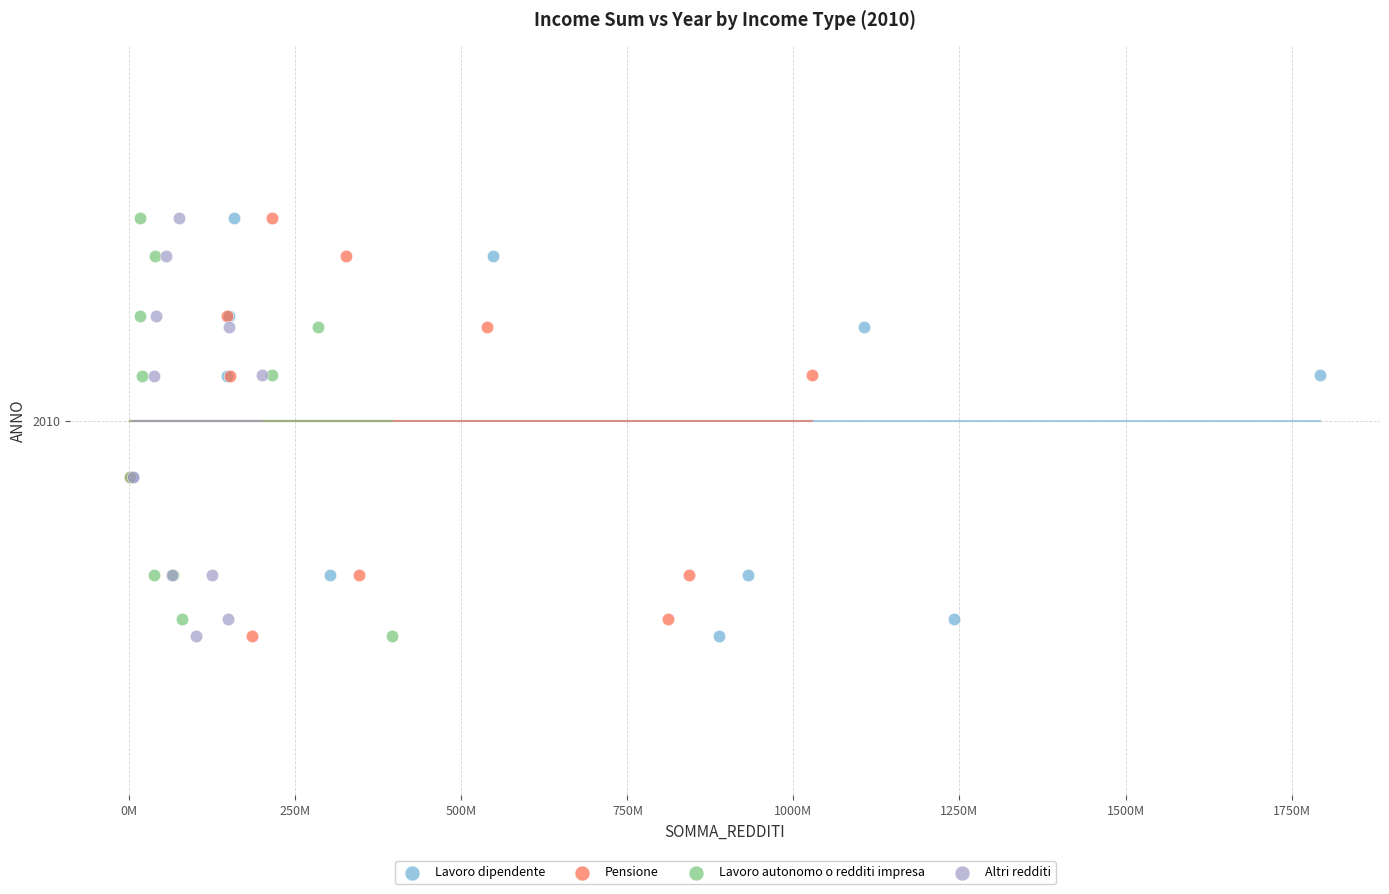

What are all the series names shown in the legend?

Lavoro dipendente, Pensione, Lavoro autonomo o redditi impresa, Altri redditi